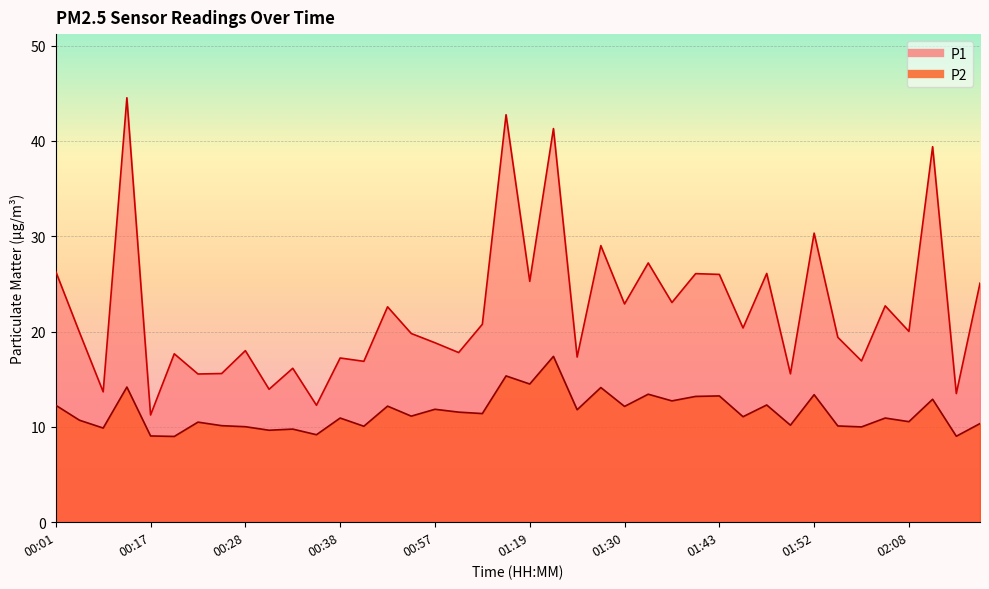

True or false: P1 and P2 cross at least once.

False